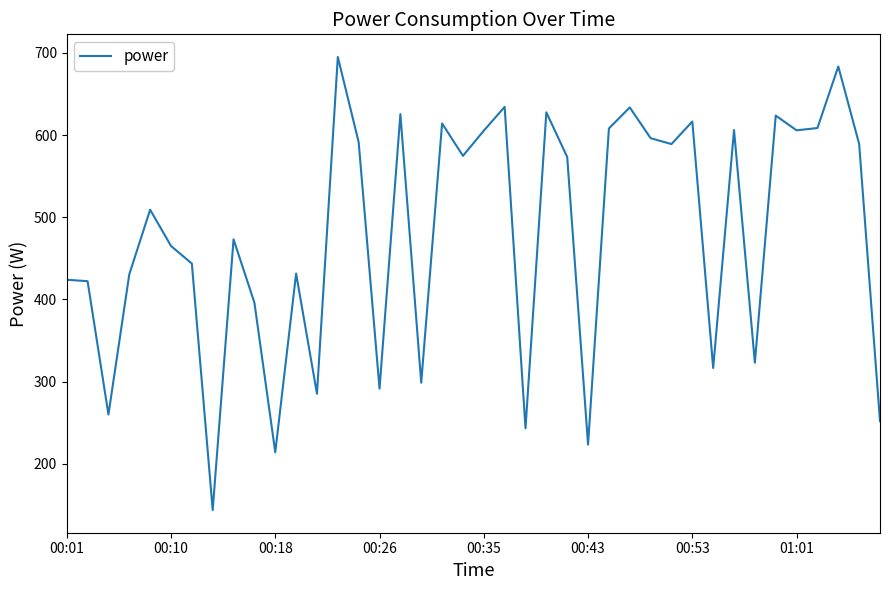

What is the minimum value shown in the chart?

143.7